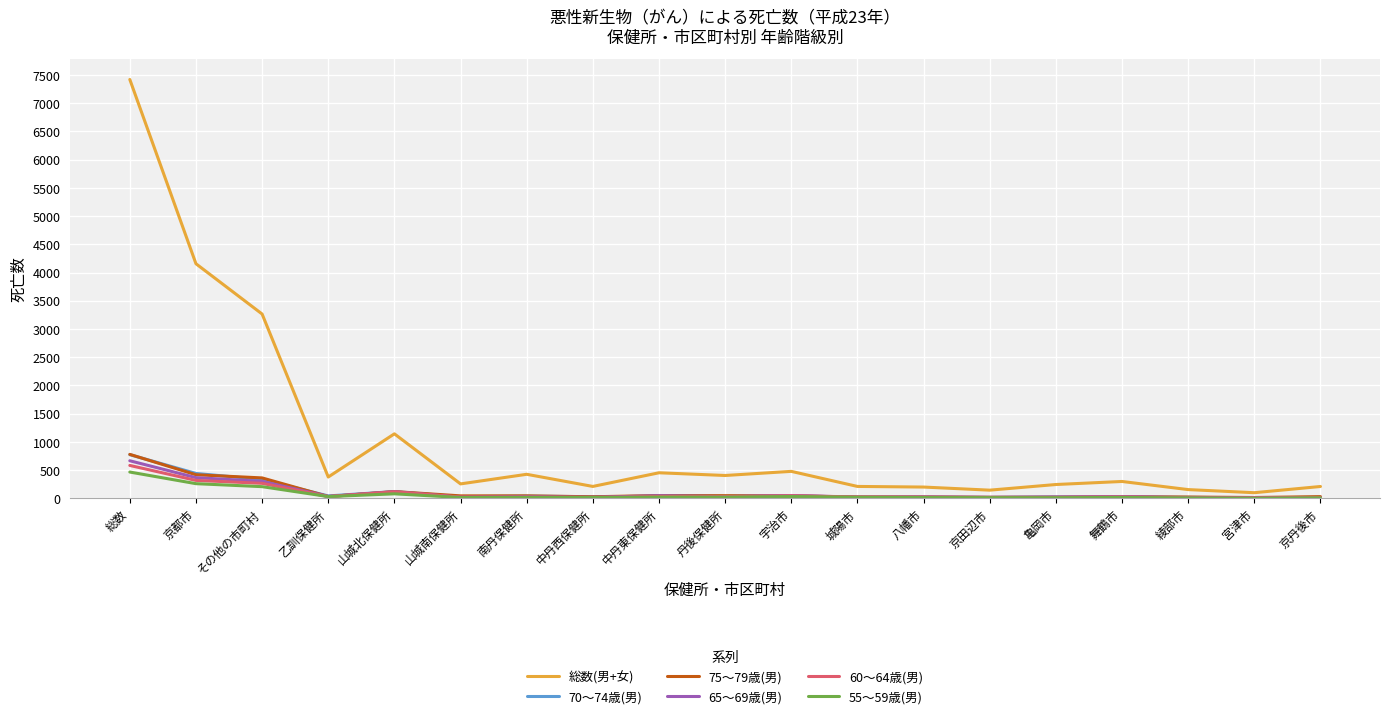

Which category has the highest value in the 55〜59歳(男) series?

総数